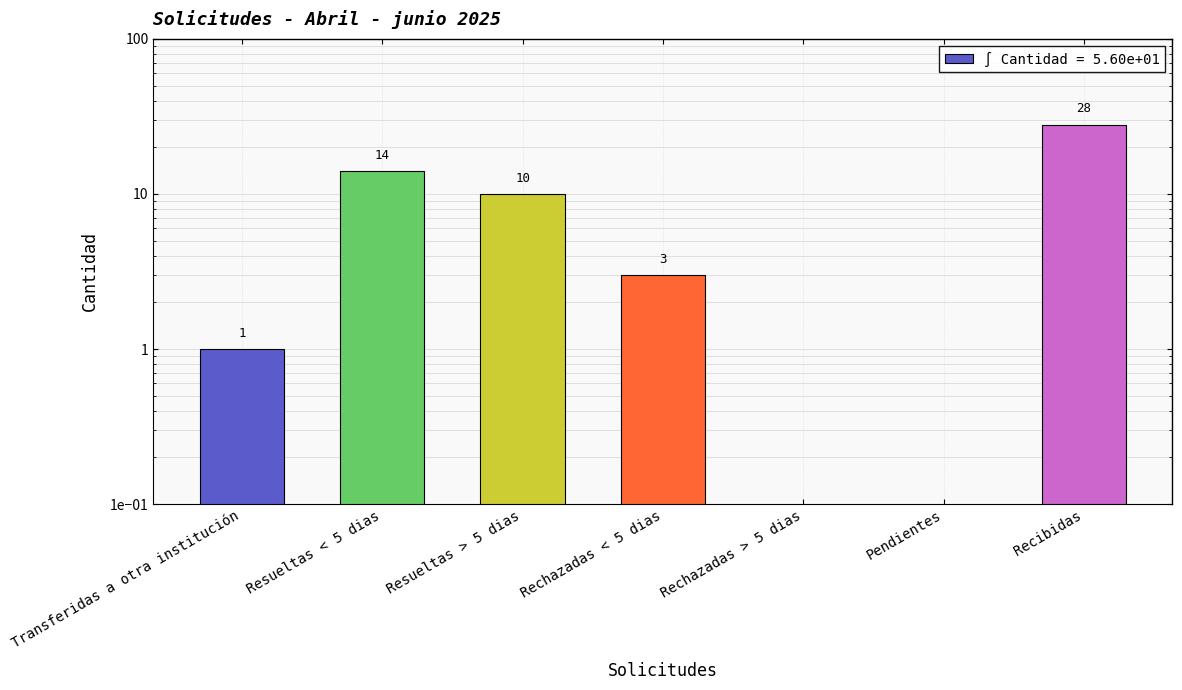

At which category does the chart reach its peak across all series?

Recibidas